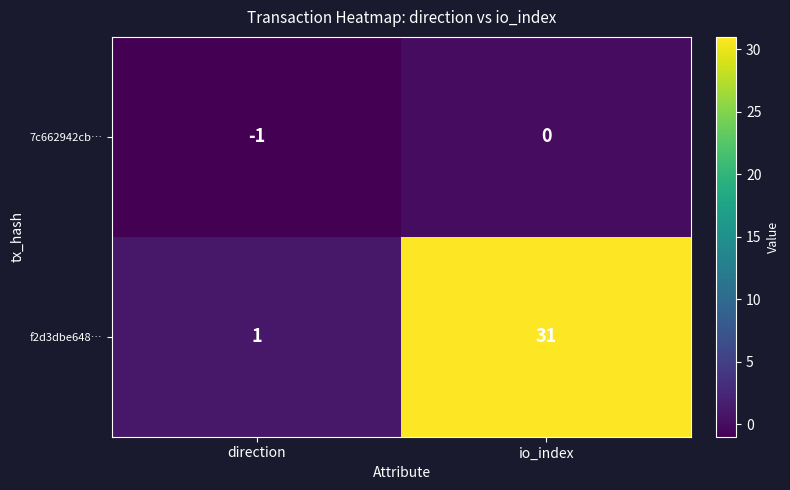

What is the difference between the maximum and minimum values in the f2d3dbe648… series?

30